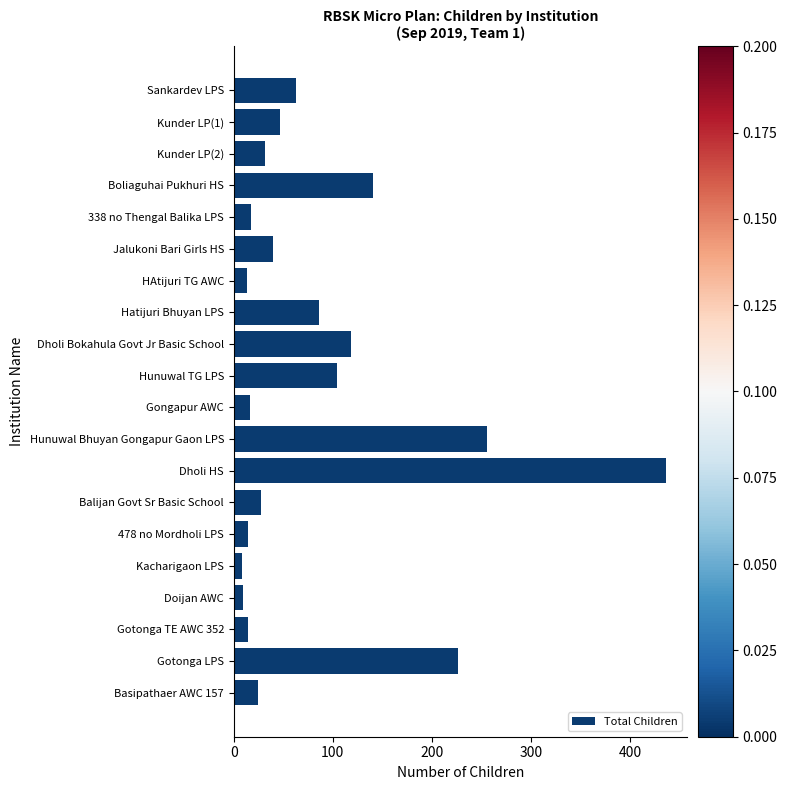

What is the greatest value displayed?

436